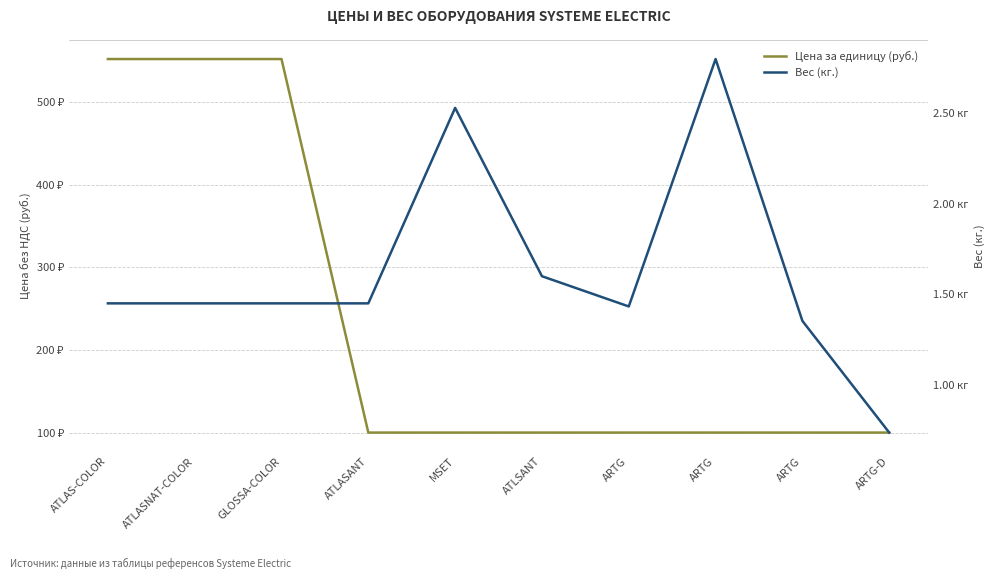

Does the chart display data point markers on the line(s)?

No